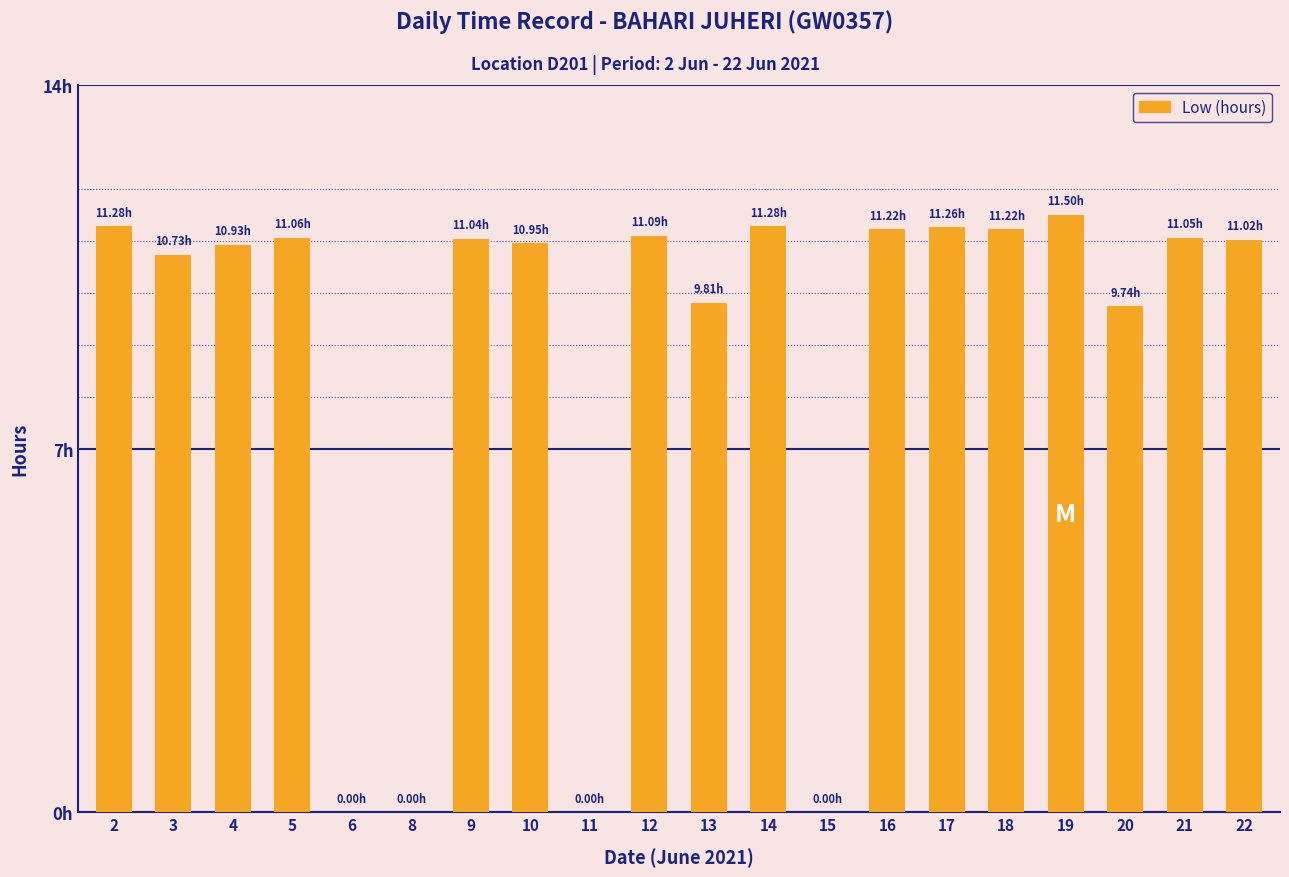

Which category has the lowest value across all series?

6